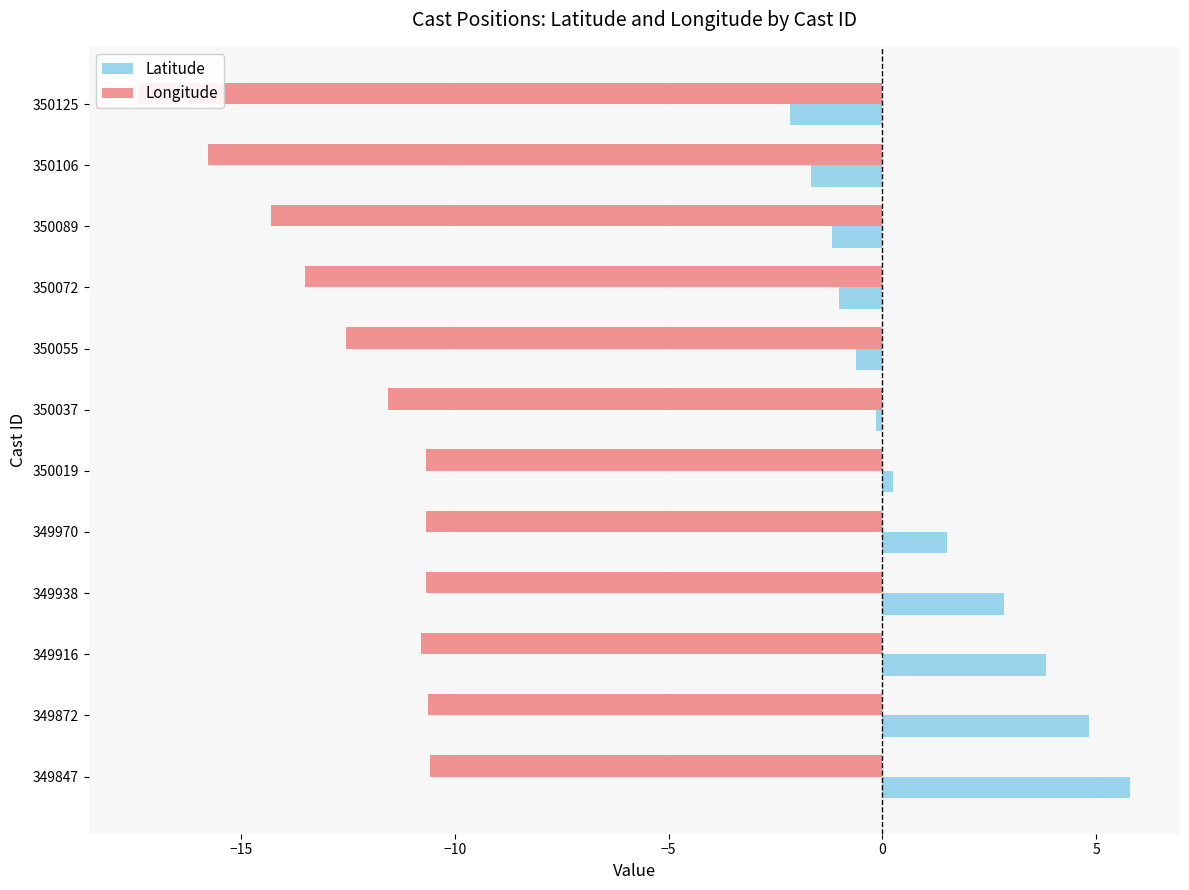

Rank the series by their maximum value, from highest to lowest.

Latitude, Longitude